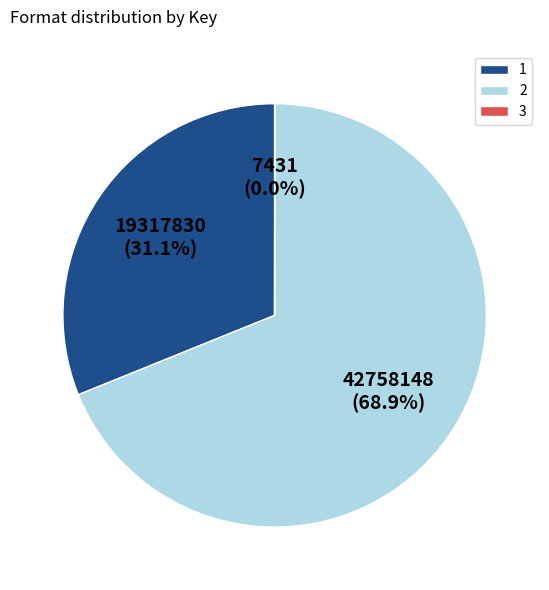

Which category has the biggest portion of the pie?

2